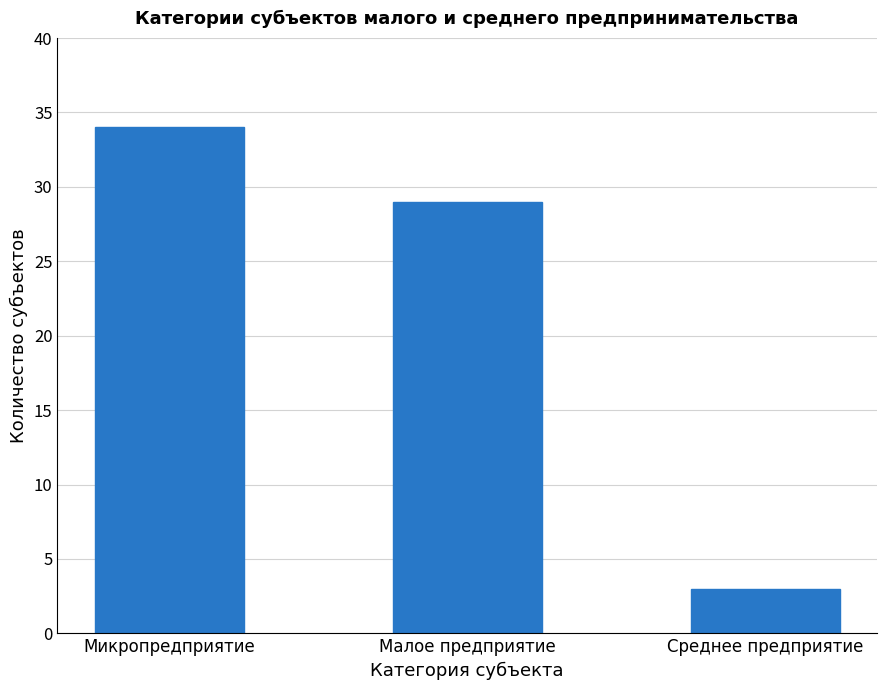

What is the label of the 2nd bar from the left?

Малое предприятие